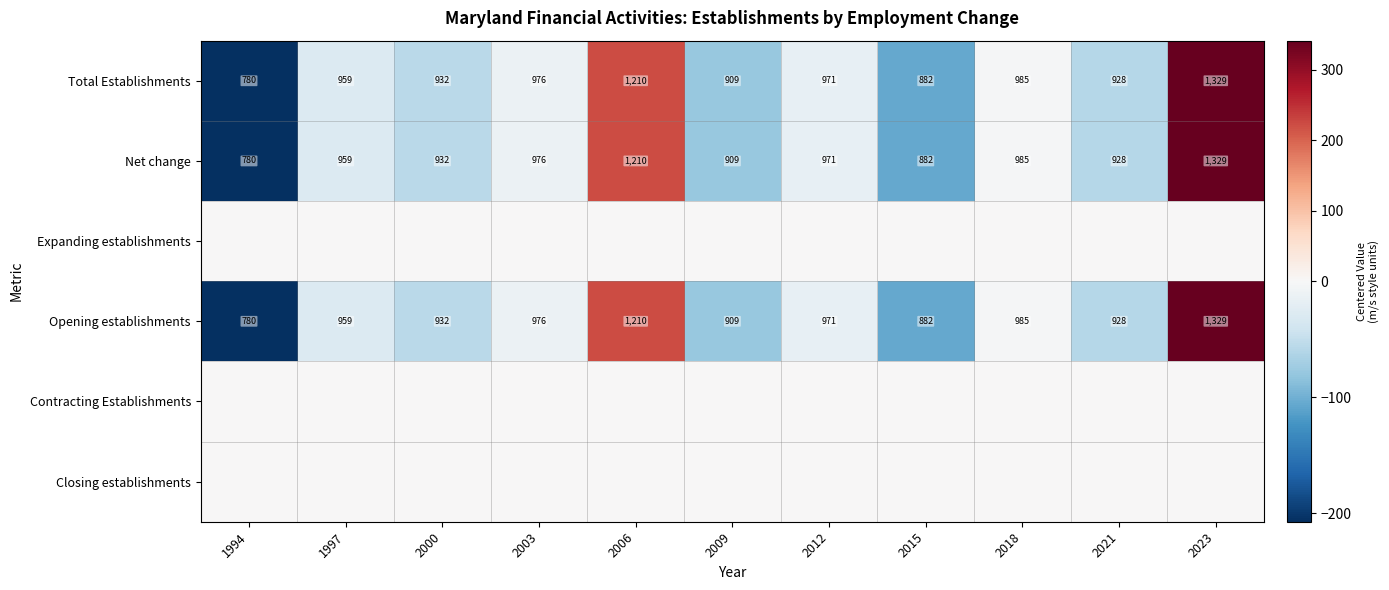

True or false: Total Establishments has a value of 579 at 2000.

False